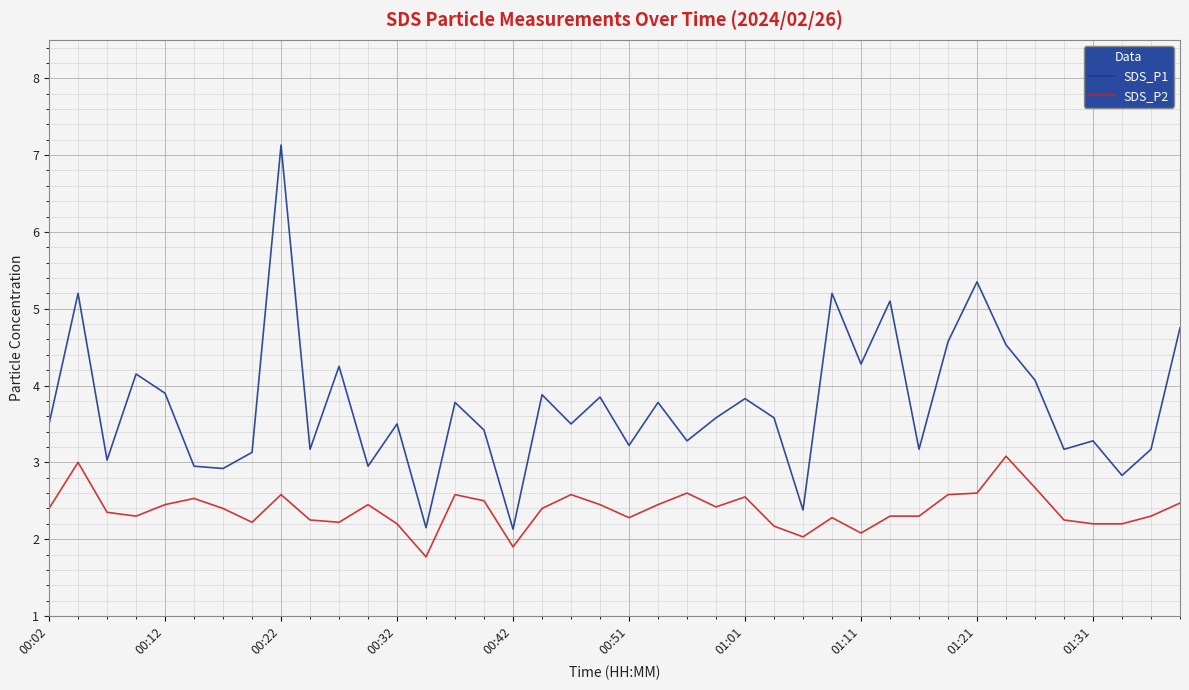

What is the difference between the maximum and minimum values in the SDS_P1 series?

5.0